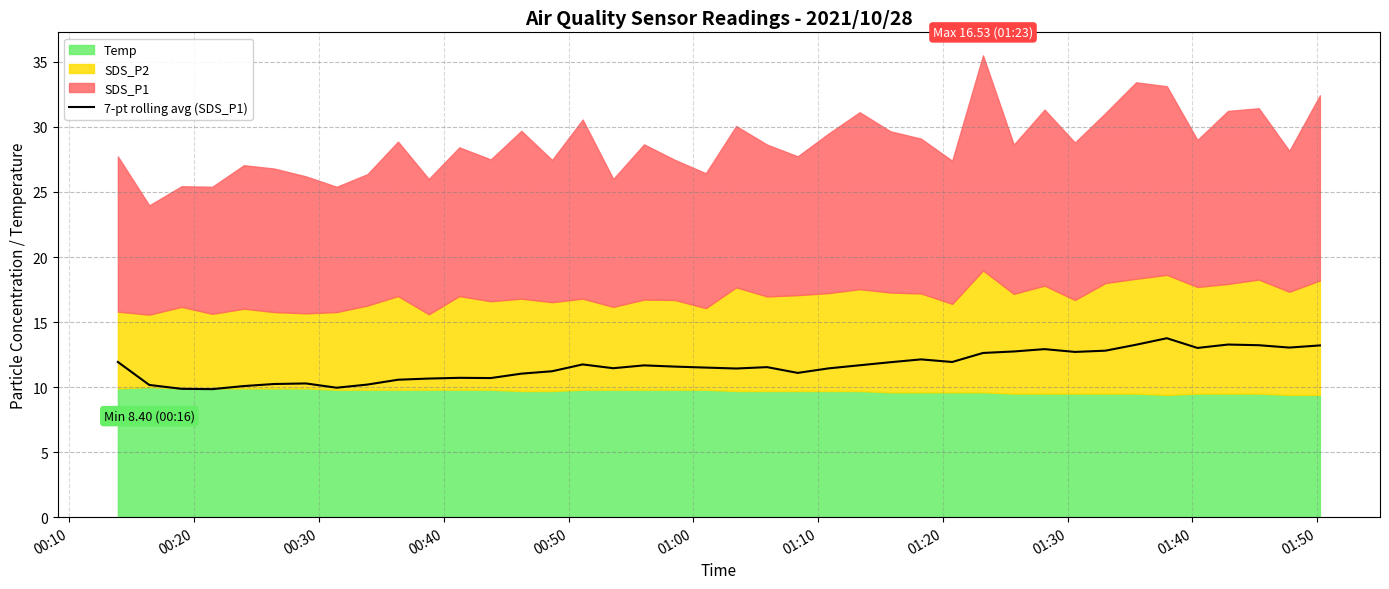

What is the lowest value of the 7-pt rolling avg (SDS_P1) series?

9.8